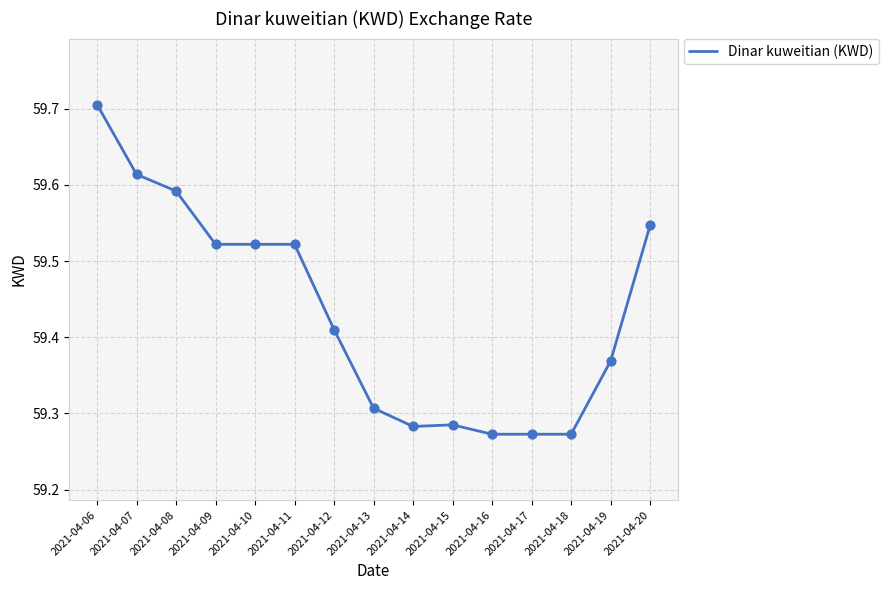

What is the ratio of the value at 2021-04-08 to the value at 2021-04-10?

1.0